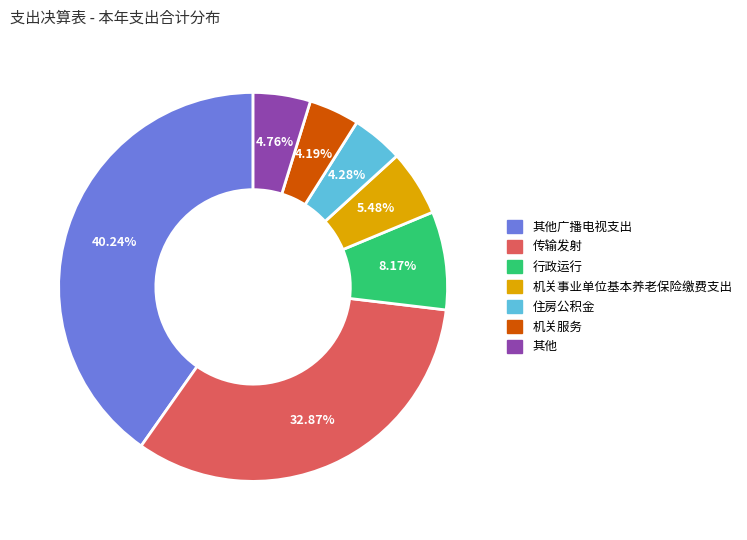

Is there a majority slice in this chart?

No